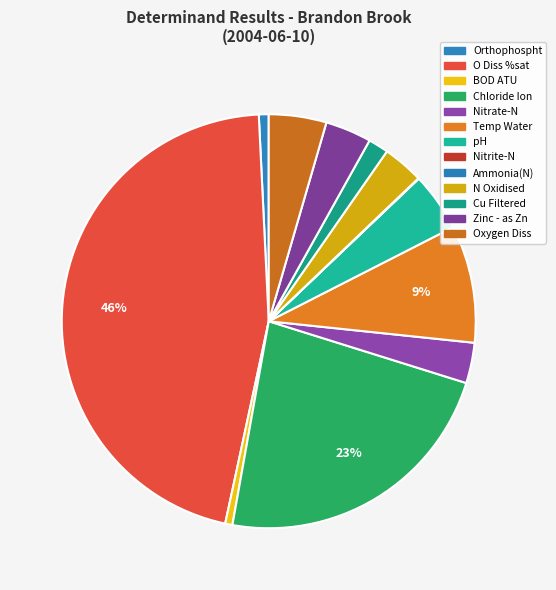

How many slices are in this pie chart?

13